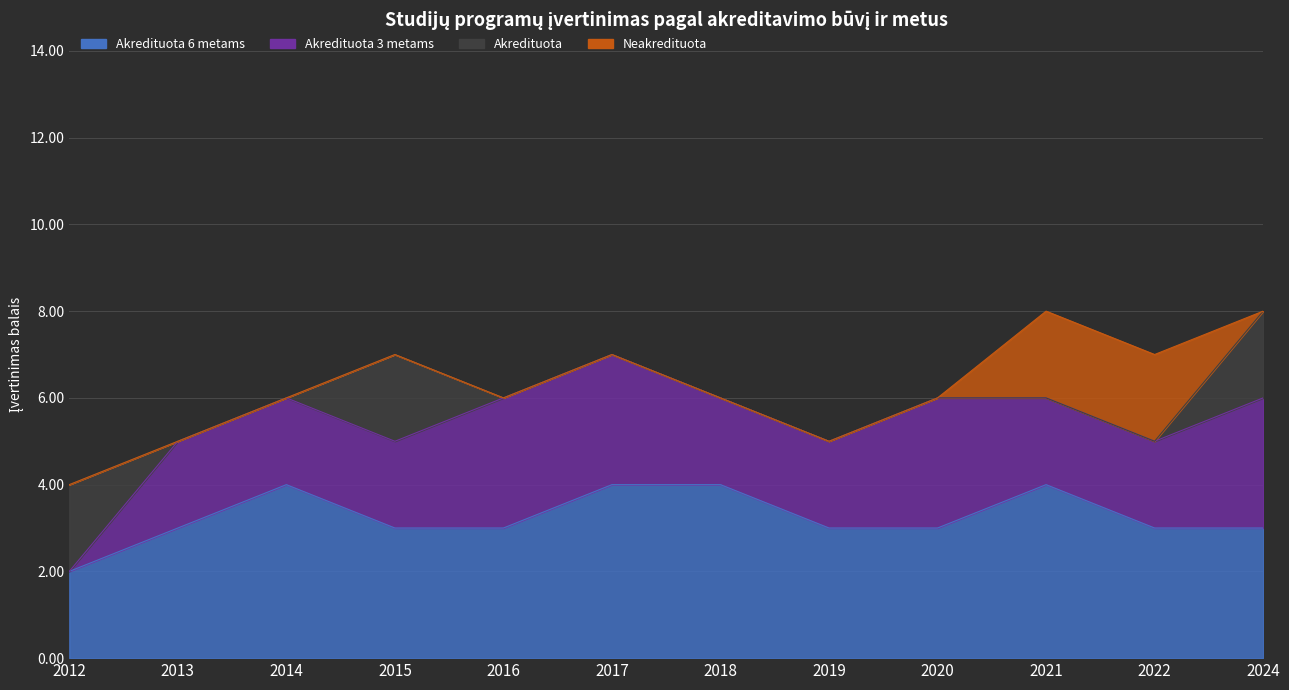

Reading left to right, what are all the values shown in this chart?

Akredituota 6 metams: 2012=2	2013=3	2014=4	2015=3	2016=3	2017=4	2018=4	2019=3	2020=3	2021=4	2022=3	2024=3
Akredituota 3 metams: 2012=0	2013=2	2014=2	2015=2	2016=3	2017=3	2018=2	2019=2	2020=3	2021=2	2022=2	2024=3
Akredituota: 2012=2	2013=0	2014=0	2015=2	2016=0	2017=0	2018=0	2019=0	2020=0	2021=0	2022=0	2024=2
Neakredituota: 2012=0	2013=0	2014=0	2015=0	2016=0	2017=0	2018=0	2019=0	2020=0	2021=2	2022=2	2024=0